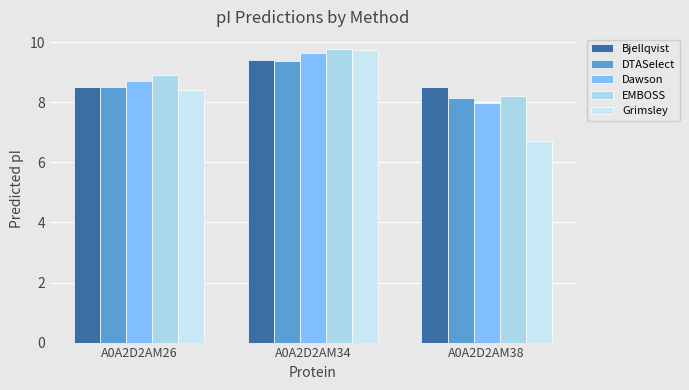

Which category has the highest value in the EMBOSS series?

A0A2D2AM34